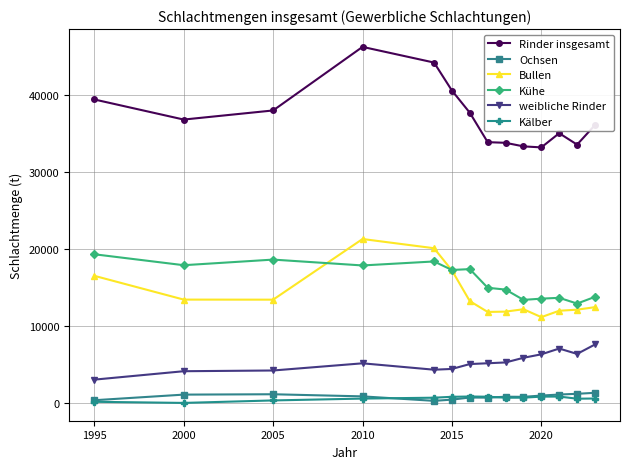

What is the greatest value displayed?

46290.0